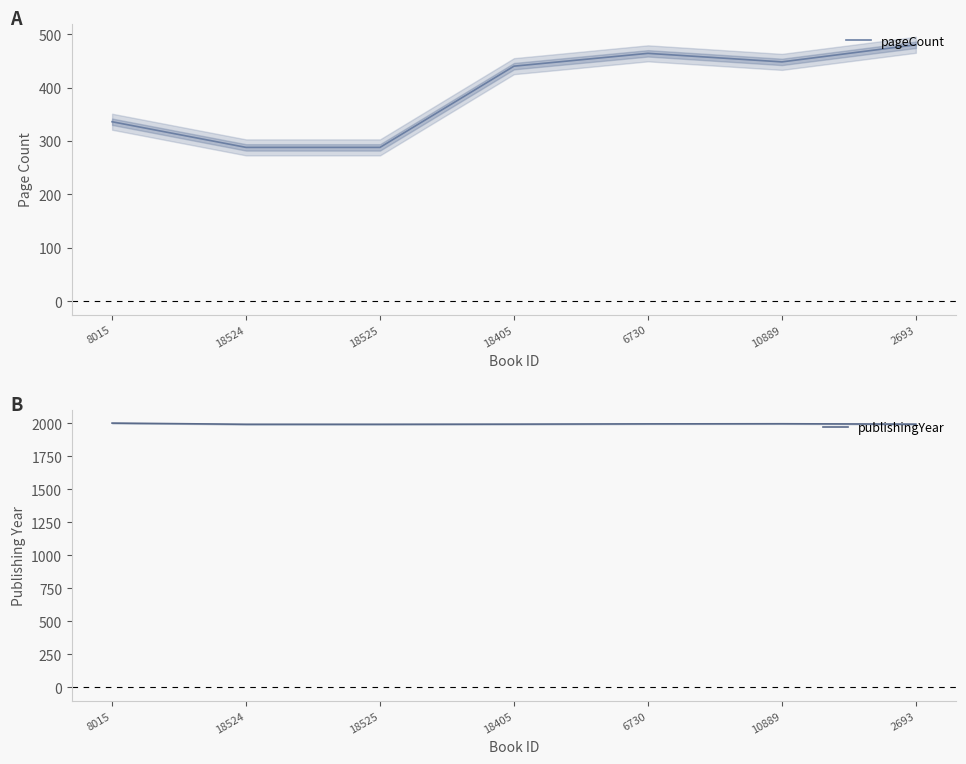

What is the label of the 6th point from the left?

10889